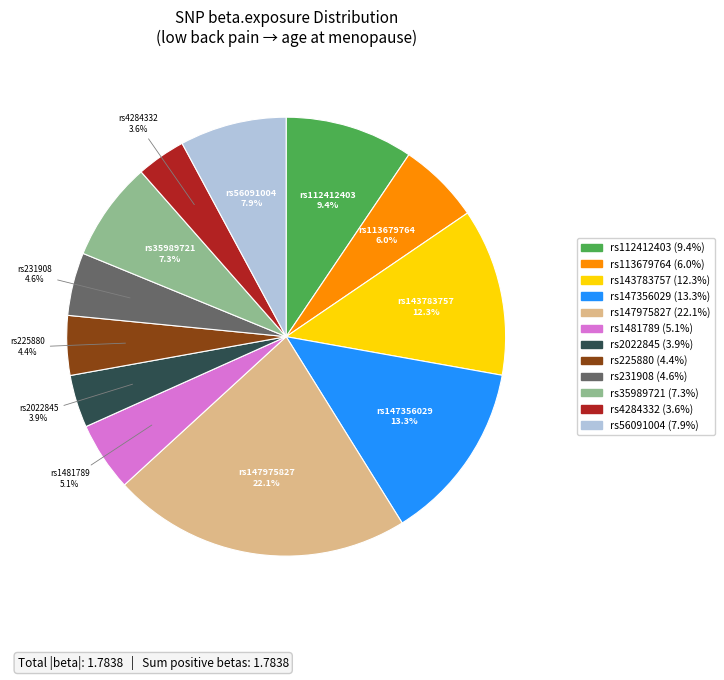

Count the number of slices in the pie.

12